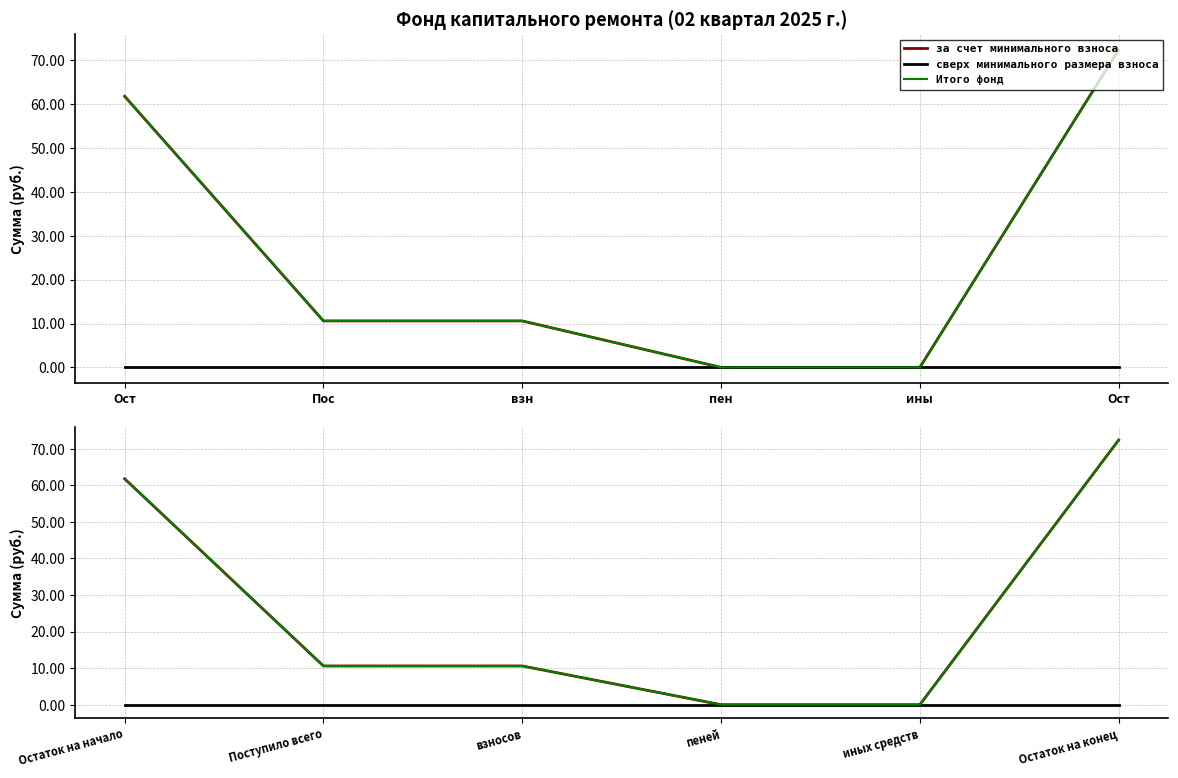

Rank the categories by за счет минимального взноса value from highest to lowest.

Остаток на конец, Остаток на начало, Поступило всего, взносов, пеней, иных средств